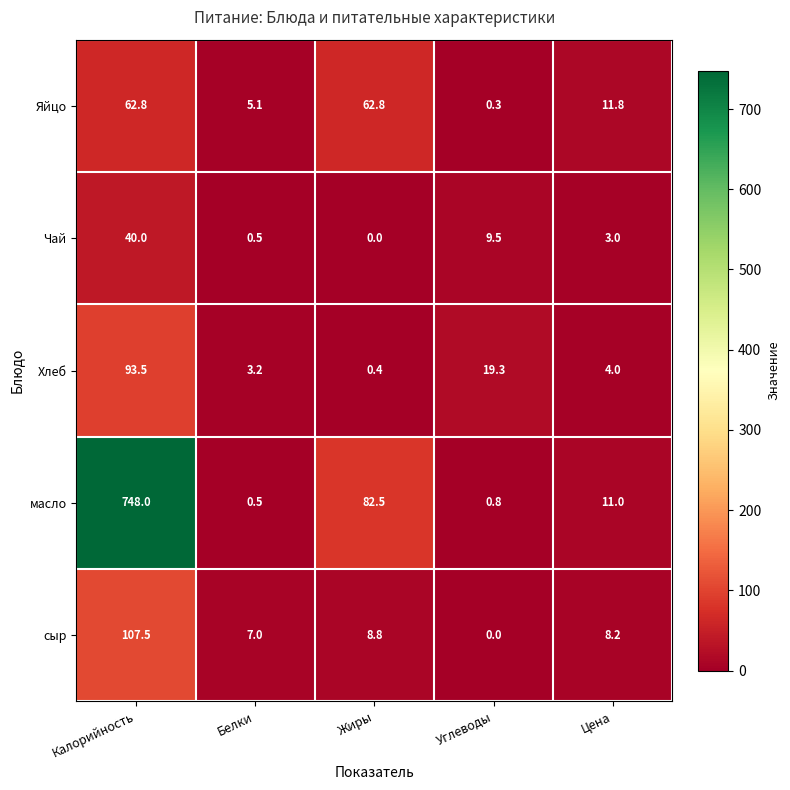

What is the sum of the масло values at Жиры and Белки?

83.0